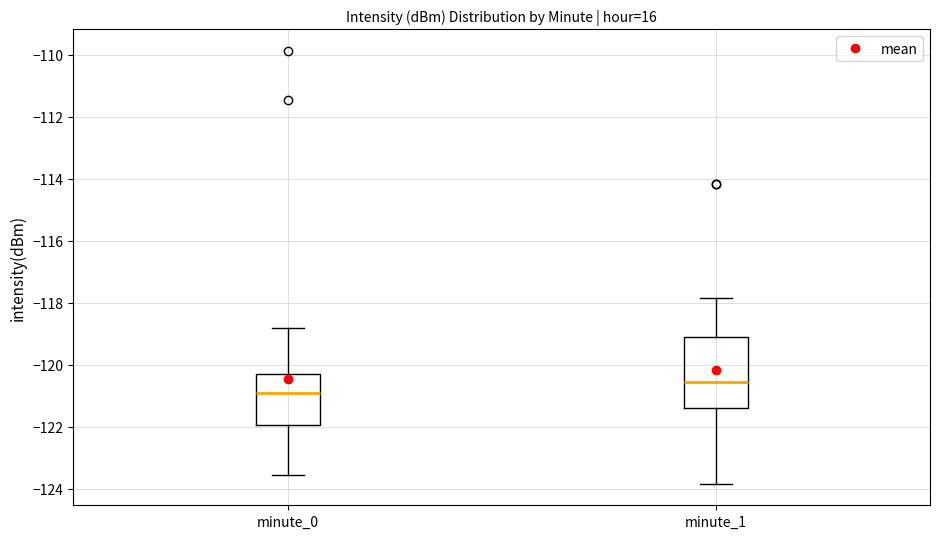

Where is the upper edge of the box for minute_0 on the y-axis? The values are not printed on the chart, so give them approximately, as read against the axis.

-120.2